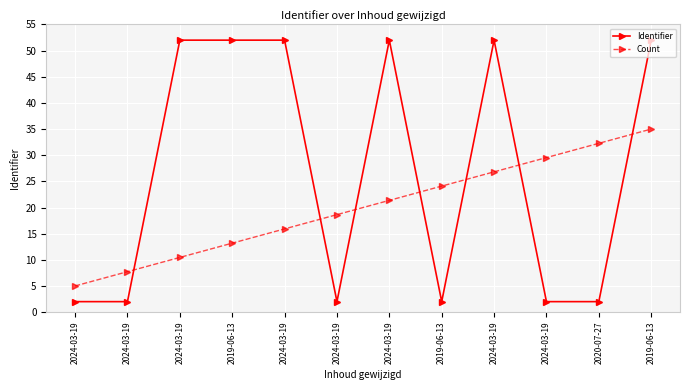

The value of Count at 2024-03-19 is 10.5. True or false?

True